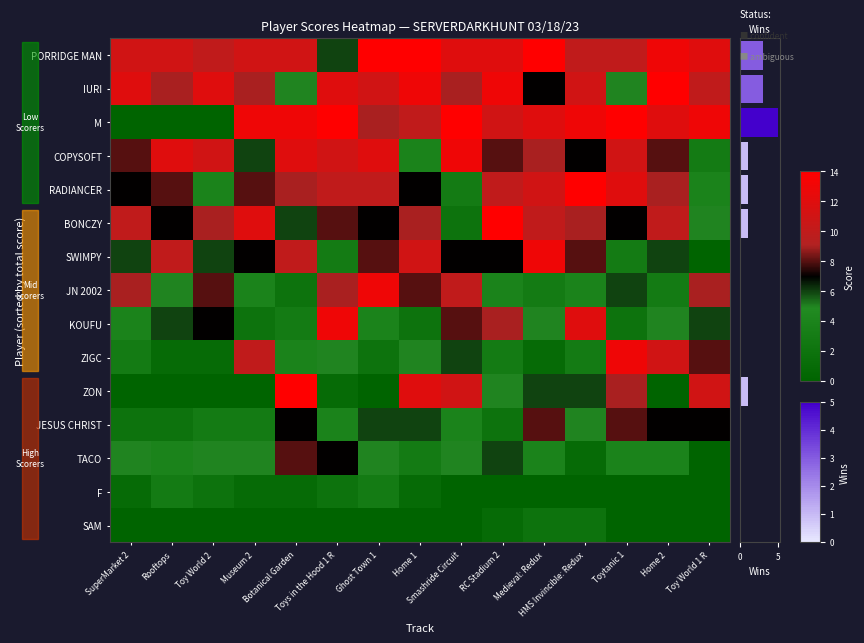

How many categories are shown in the chart?

15